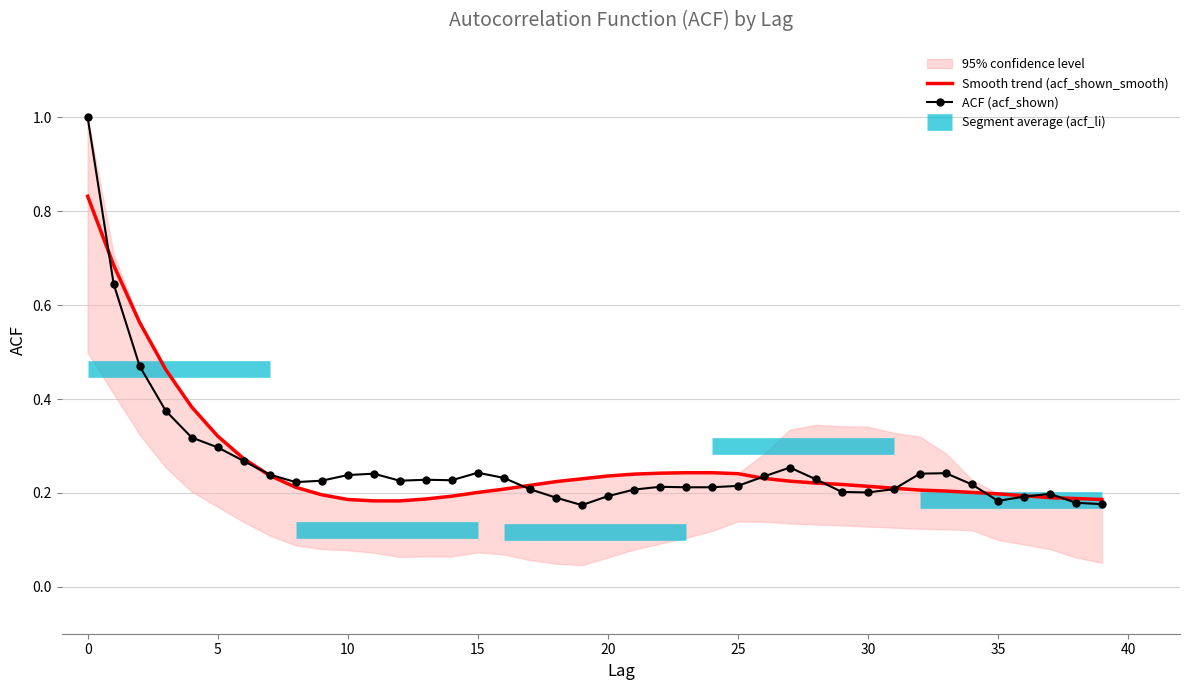

How many acf_shown values are between 0 and 1?

40